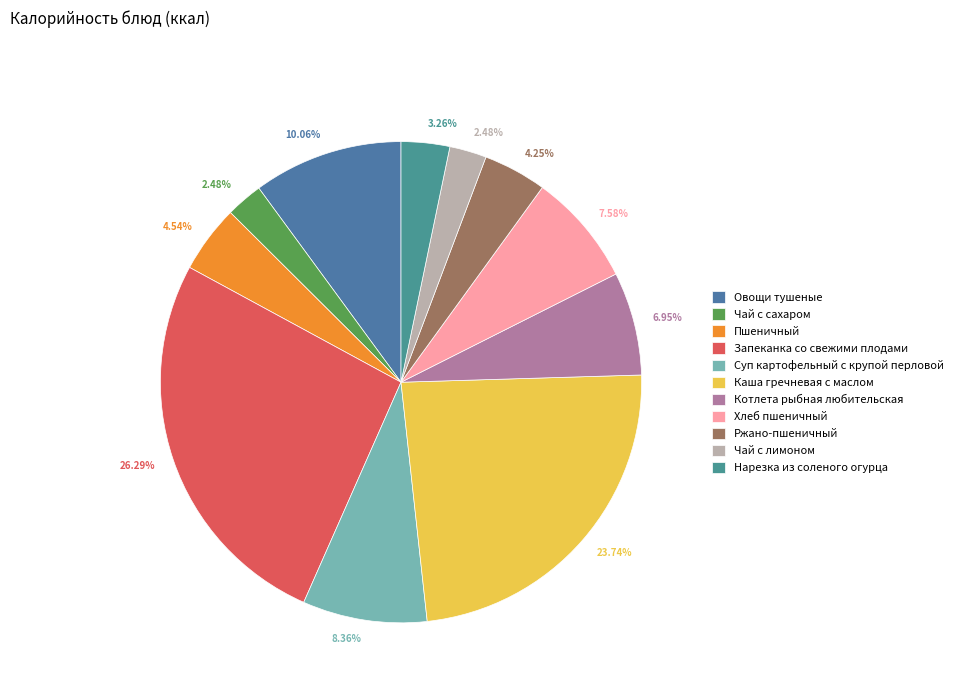

To the nearest percent, what percentage of the pie is Нарезка из соленого огурца?

3%